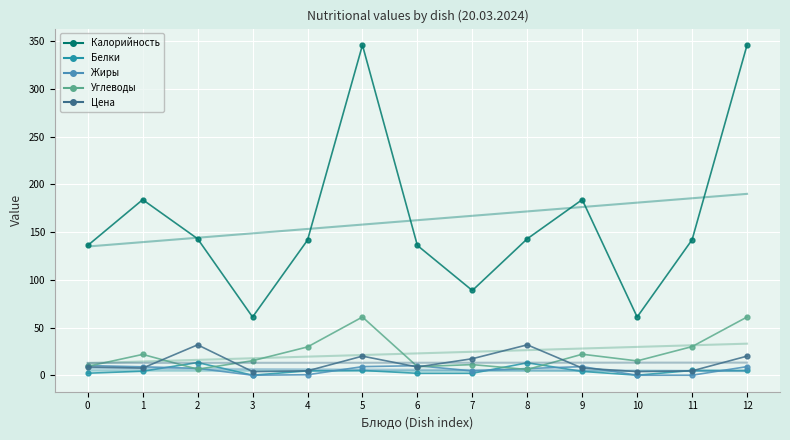

What is the difference between the Жиры values at 7 and 5?

4.5